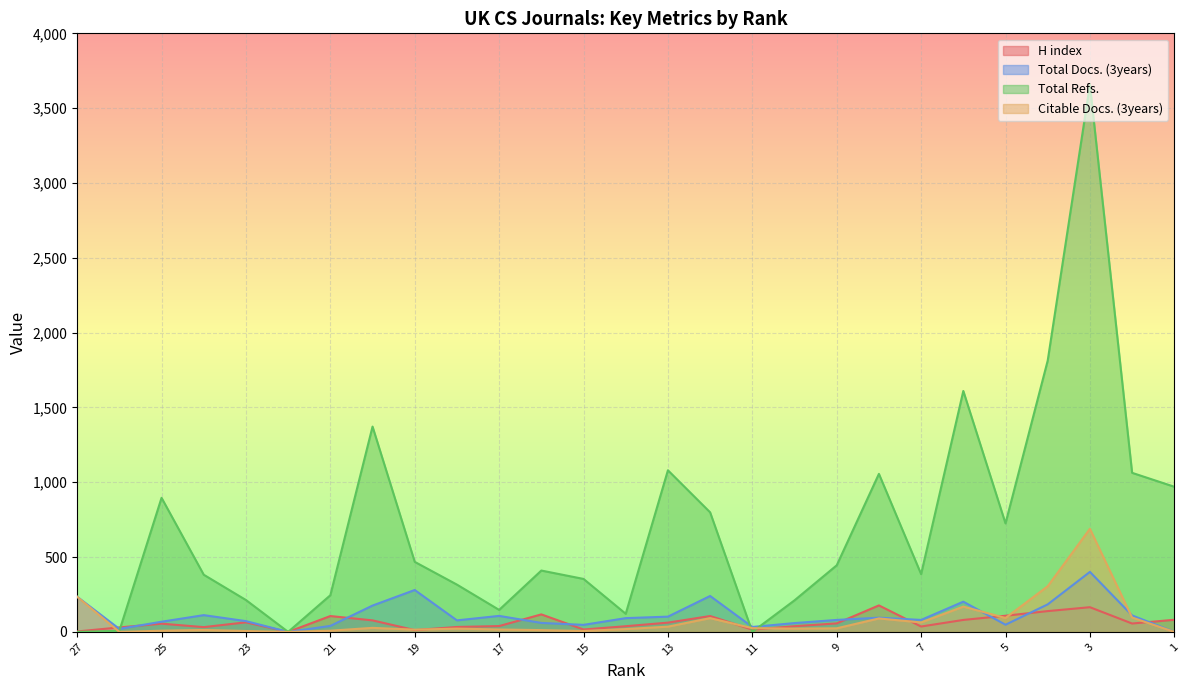

At which category does H index reach its first local valley?

24